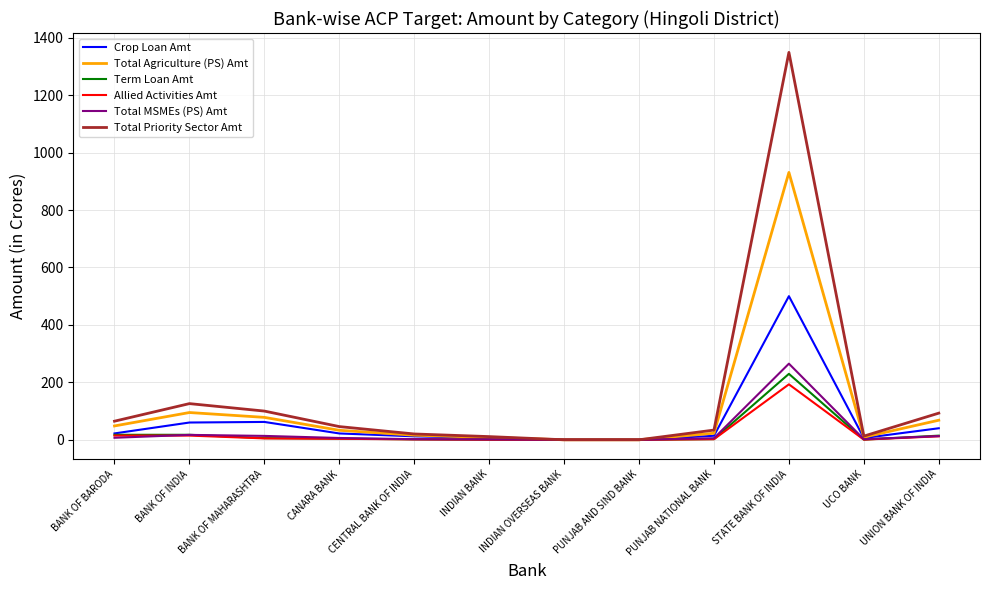

Is it true that Total Agriculture (PS) Amt equals 0.0 at PUNJAB AND SIND BANK?

True